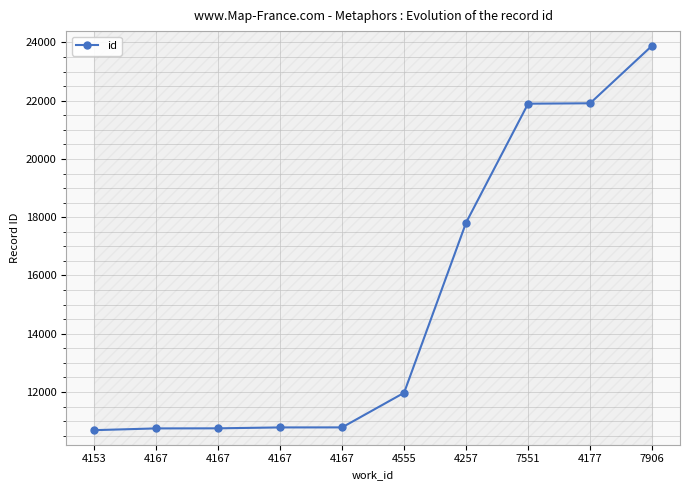

Read the value at 7906, to the nearest 100.

23900